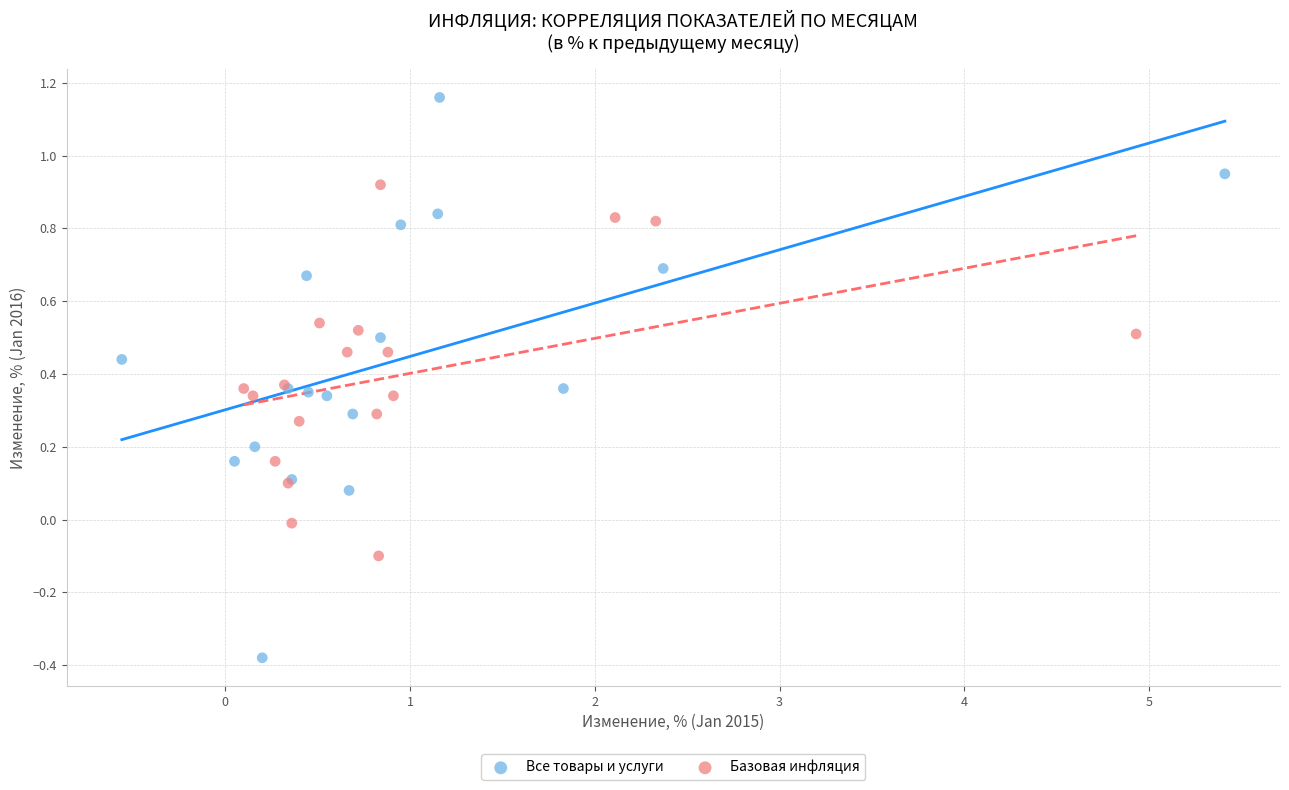

Which series has the widest spread of Y values?

Все товары и услуги